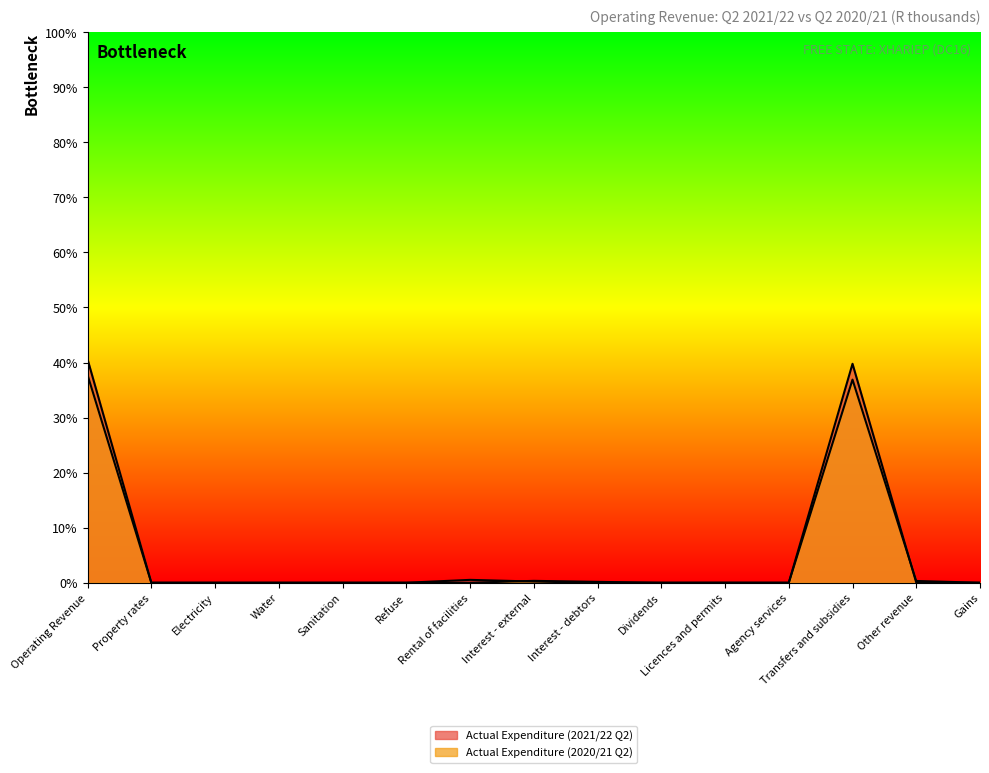

Between which two adjacent categories do Actual Expenditure (2020/21 Q2) and Actual Expenditure (2021/22 Q2) first intersect?

Rental of facilities and Interest - external